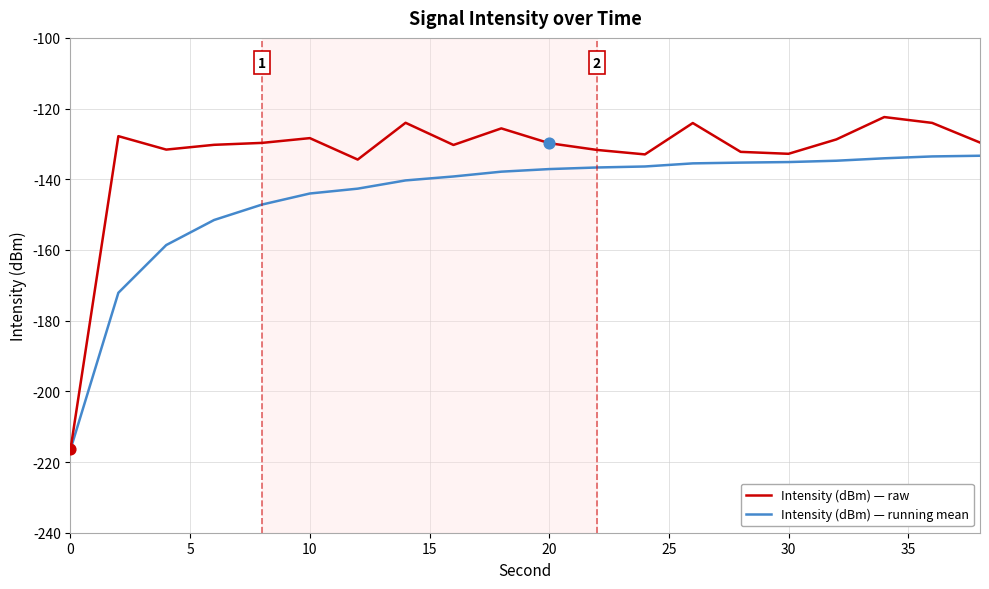

What are all the series names shown in the legend?

Intensity (dBm) — raw, Intensity (dBm) — running mean